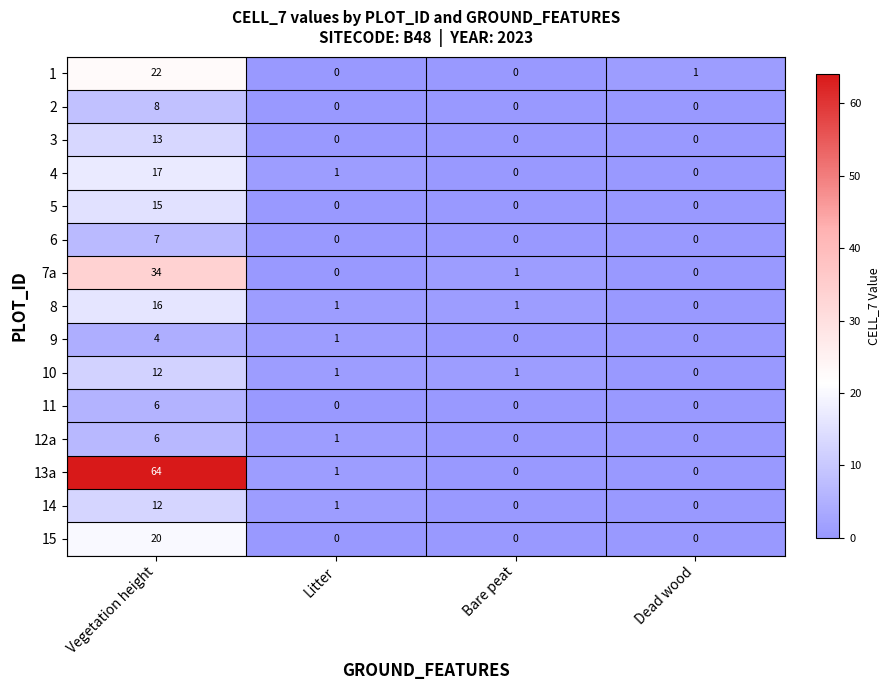

At which category is the sum across all series the highest?

Vegetation height